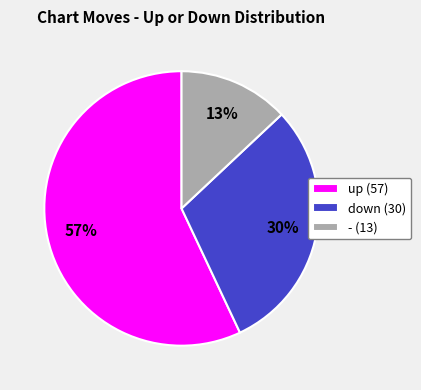

True or false: down accounts for 30% of the total.

True